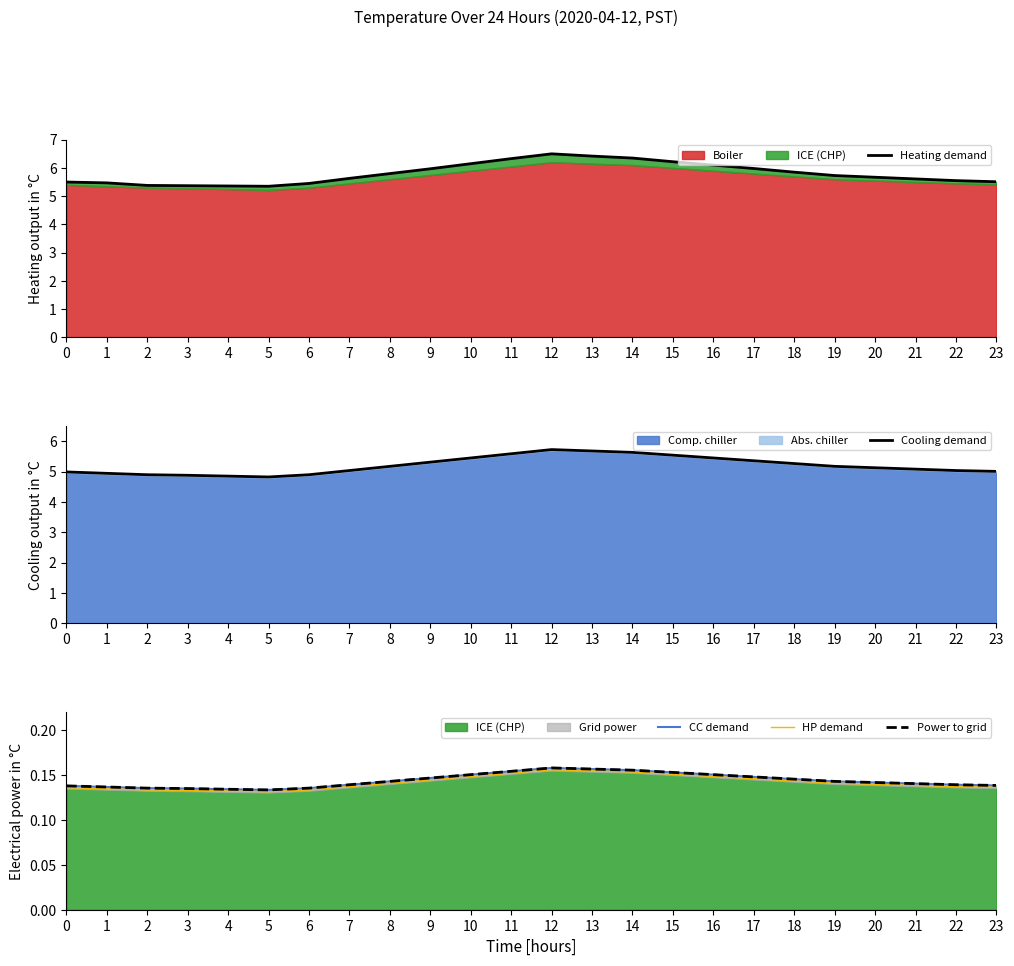

True or false: CC demand and Power to grid intersect in this chart.

False